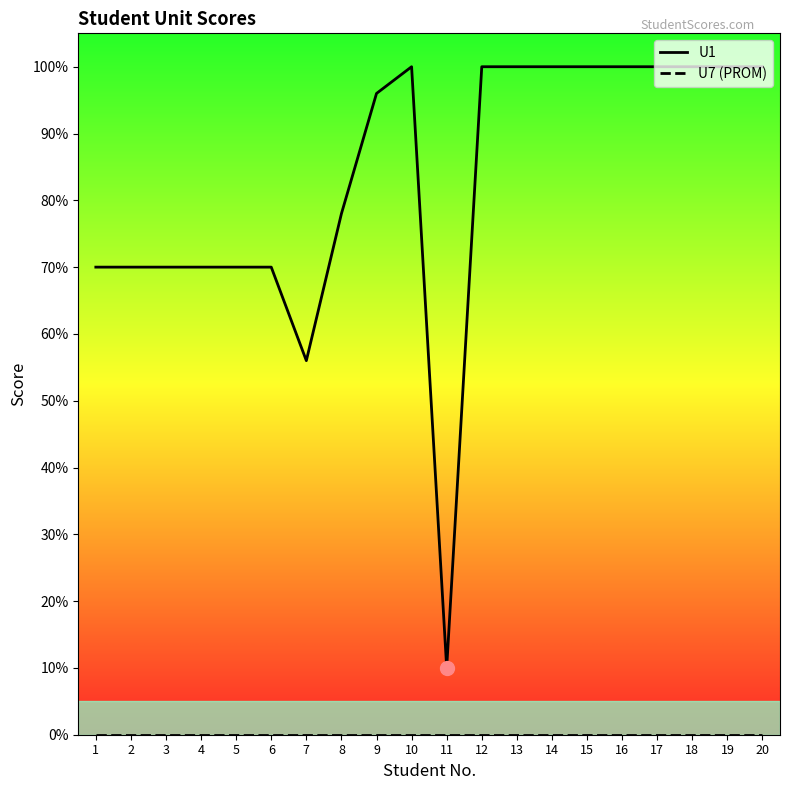

What are all the series names shown in the legend?

U1, U7 (PROM)